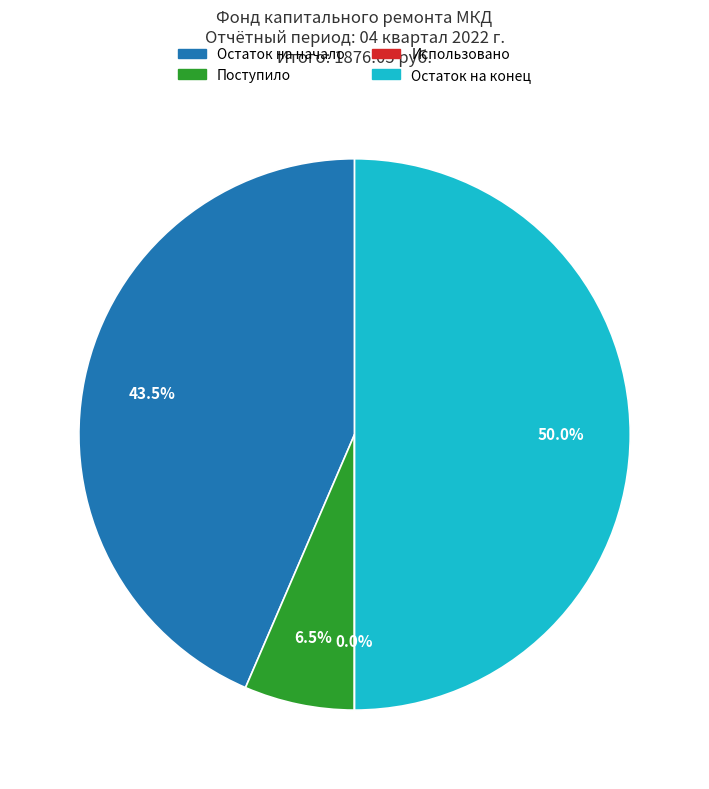

Is there any slice that represents more than half of the pie?

No